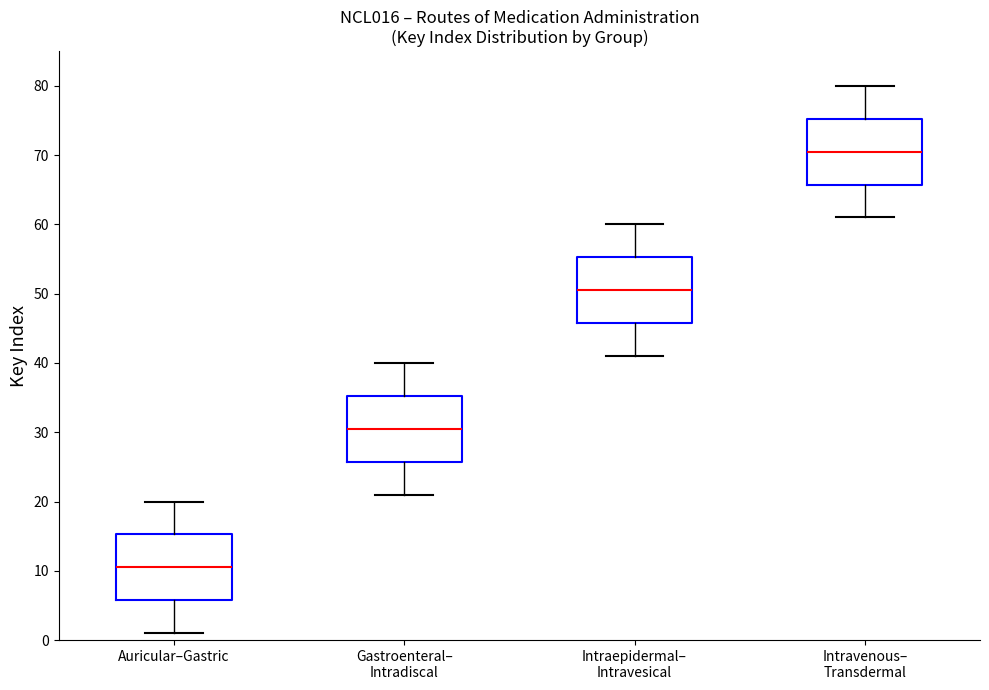

Reading left to right, transcribe this box plot: for each box, give where its median line is, the range the box spans, and where its two whiskers end, as read against the y-axis. The values are not printed on the chart, so give them approximately, as read against the axis.

Auricular–Gastric: median 11, box 6 to 15, whiskers 1 to 20
Gastroenteral– Intradiscal: median 31, box 26 to 35, whiskers 21 to 40
Intraepidermal– Intravesical: median 51, box 46 to 55, whiskers 41 to 60
Intravenous– Transdermal: median 71, box 66 to 75, whiskers 61 to 80